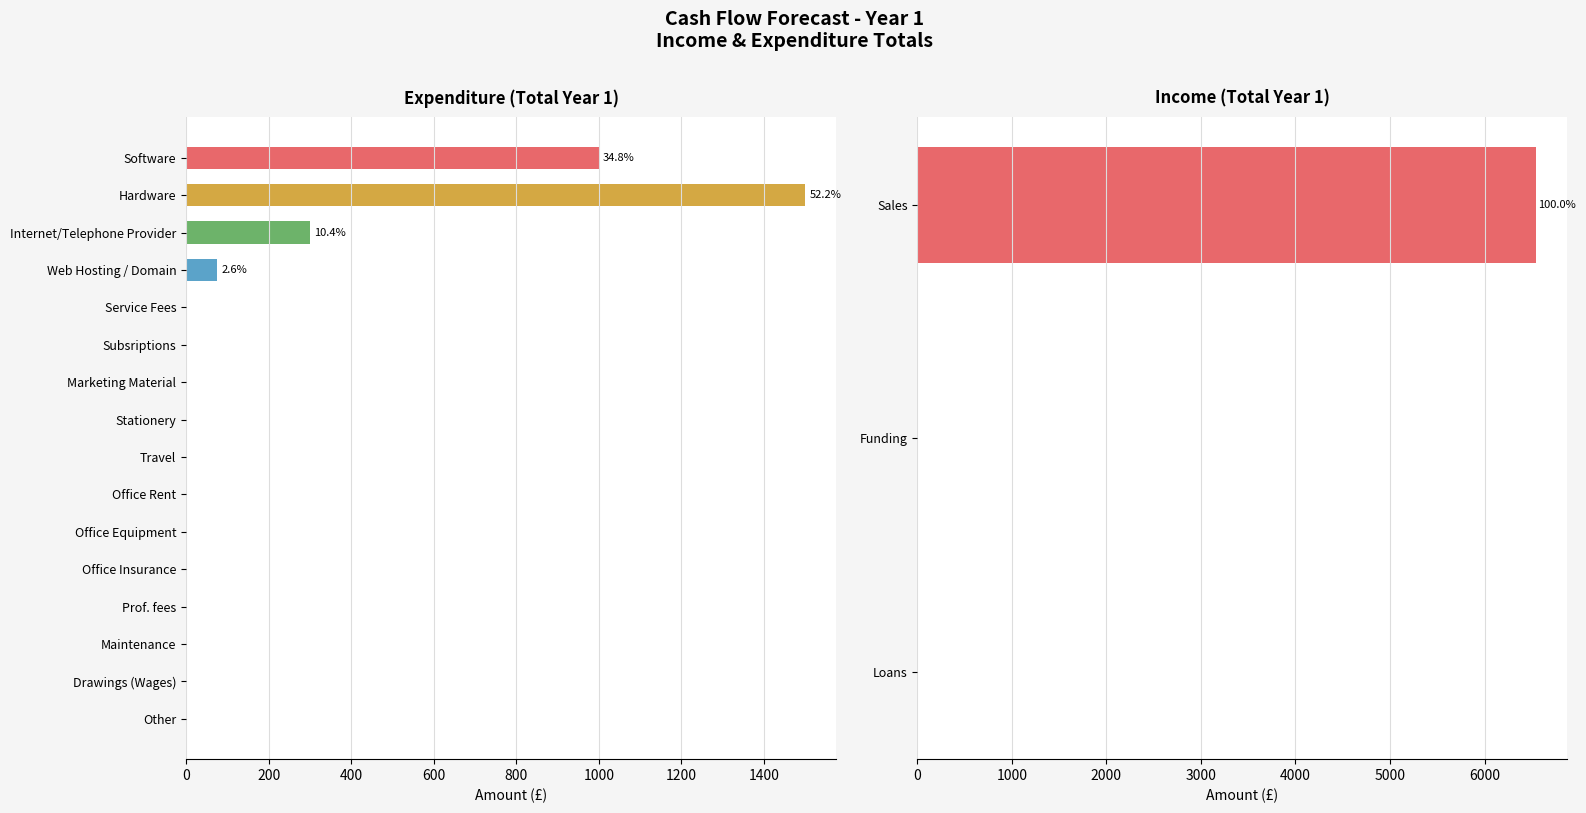

What is the average value?

180